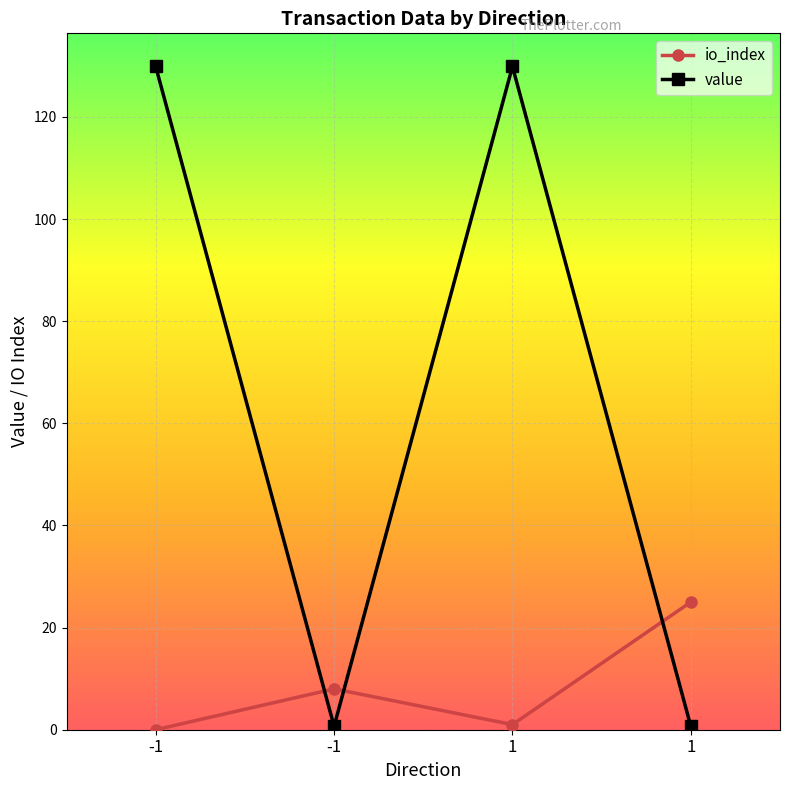

The value of value at 1 is 0.2. True or false?

False